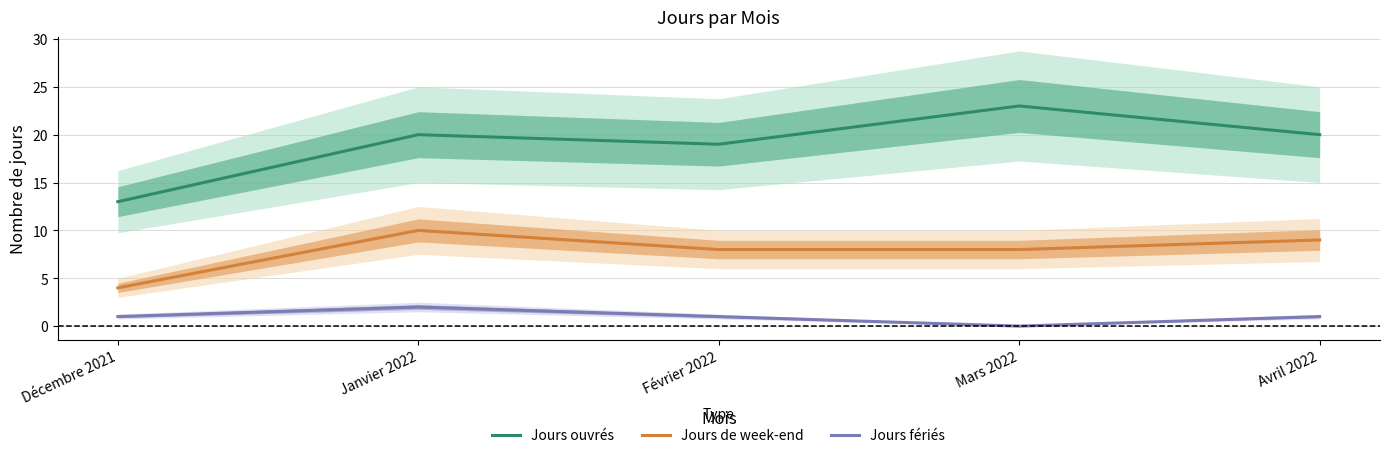

What is the value of the Jours ouvrés point at the 5th from the left?

20